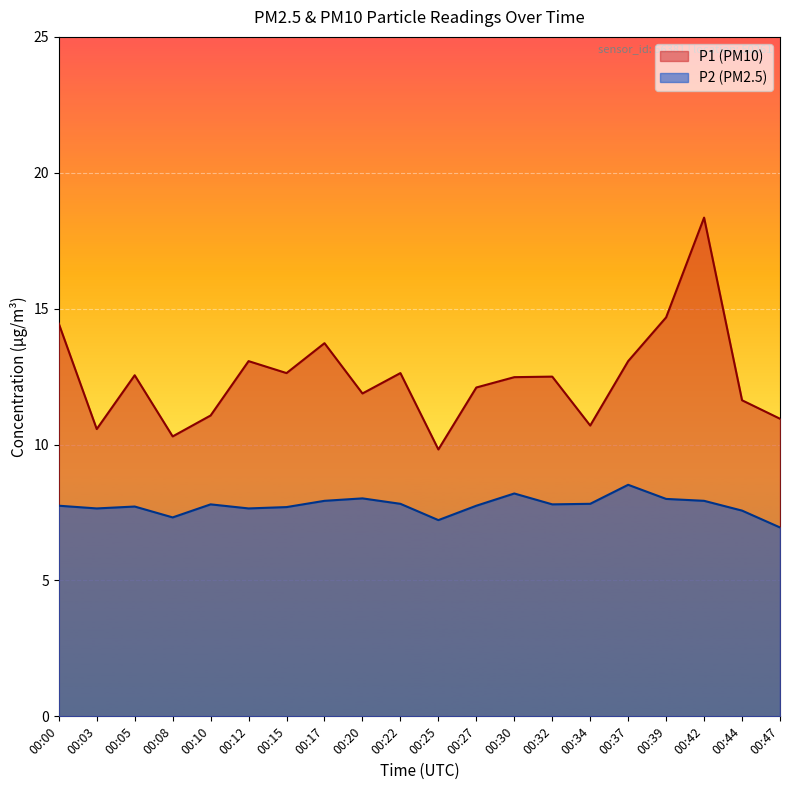

Is the value of P2 at 00:34 greater than the value of P1 at 00:32?

No